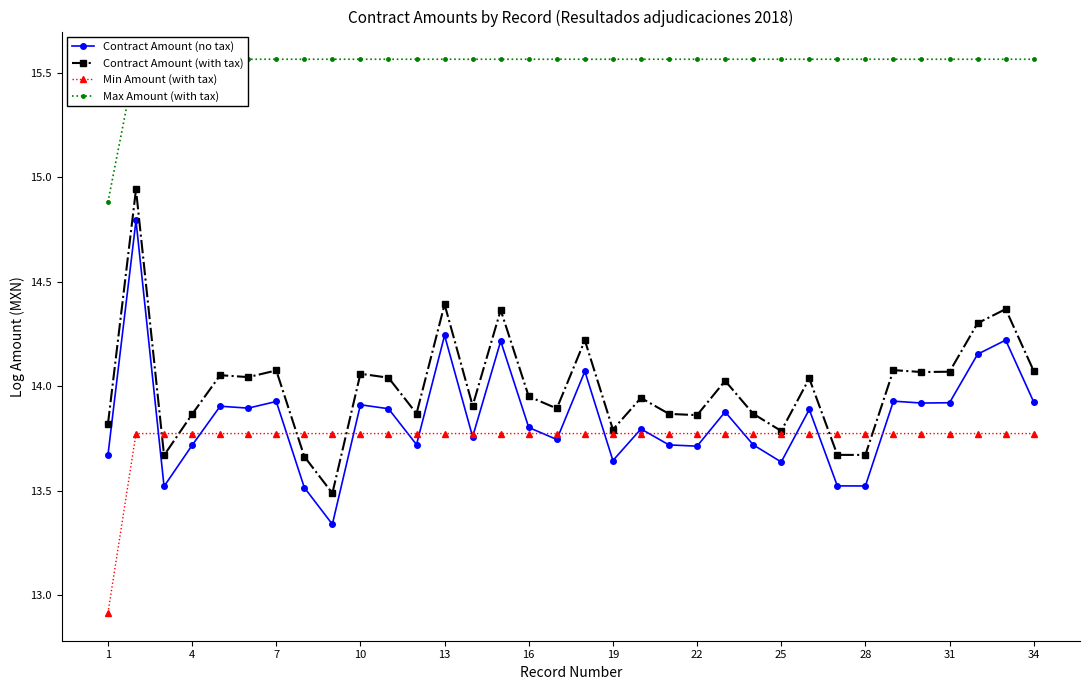

Rank the series by their maximum value, from lowest to highest.

Min Amount (with tax), Contract Amount (no tax), Contract Amount (with tax), Max Amount (with tax)